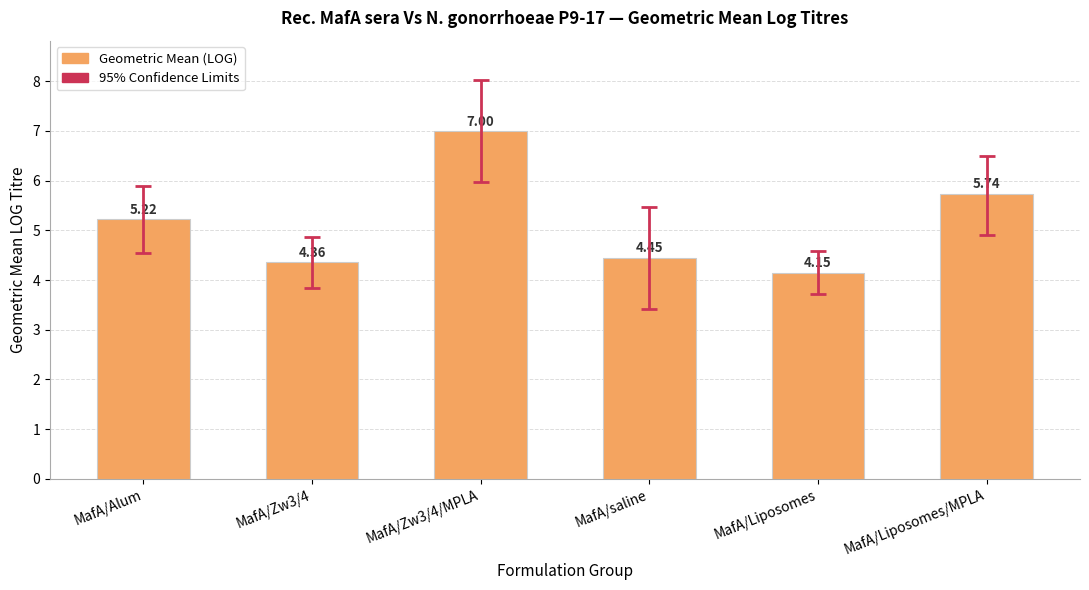

Between MafA/Zw3/4/MPLA and MafA/Zw3/4, which is larger?

MafA/Zw3/4/MPLA